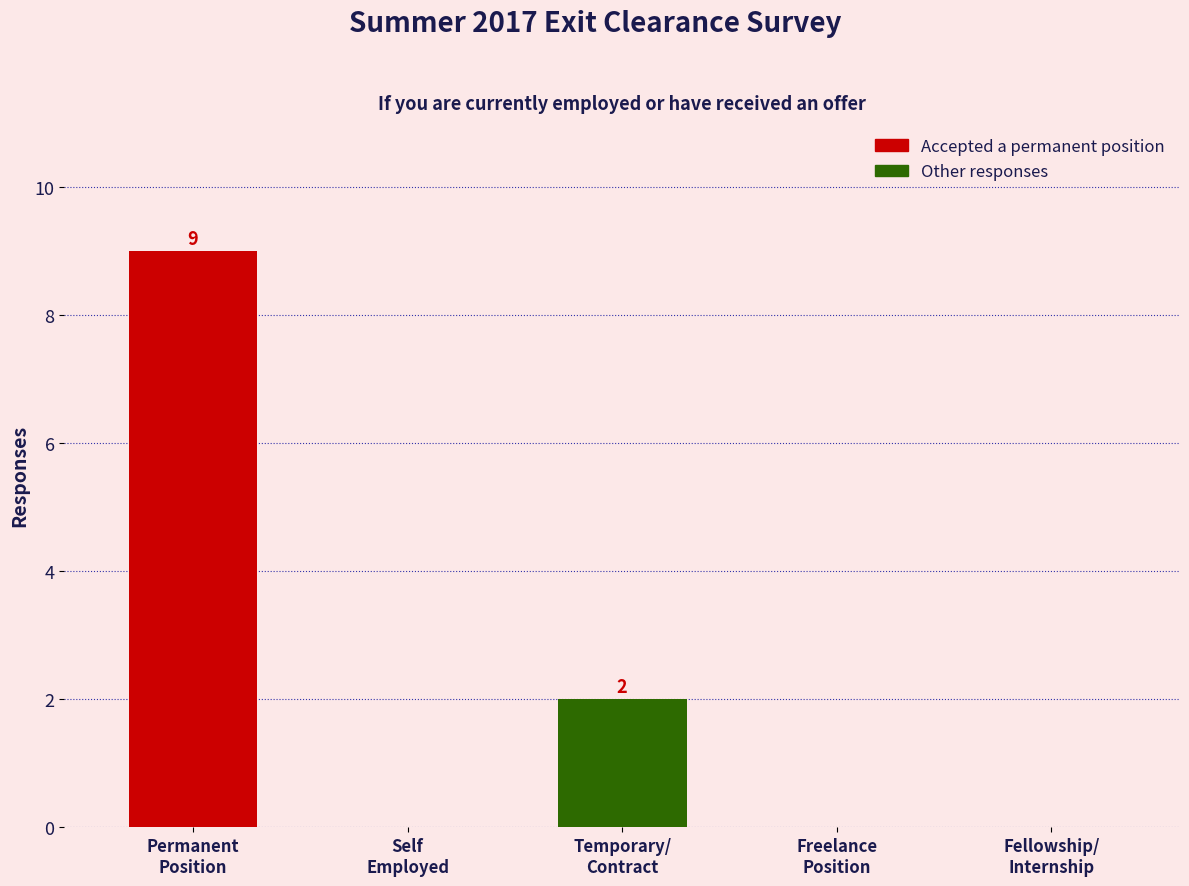

What is the sum of all values?

11